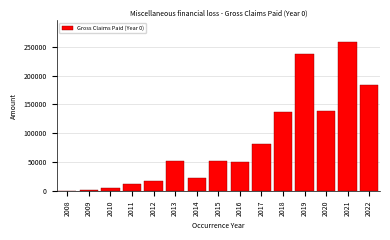

What is the greatest value displayed?

257371.3